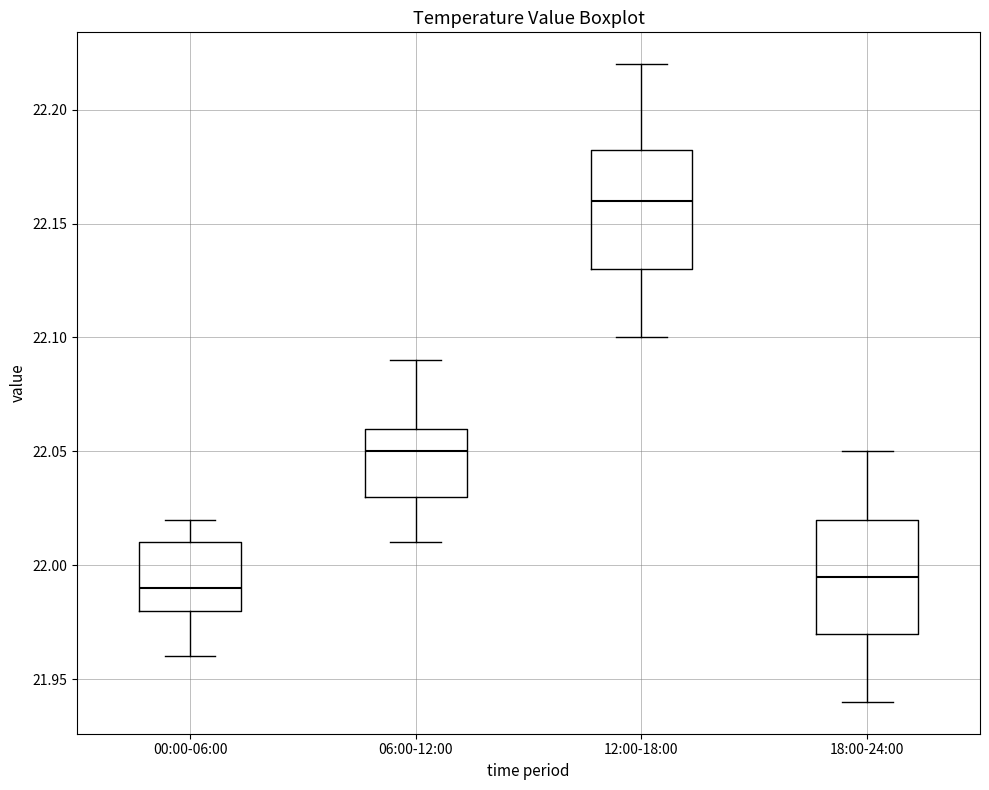

Where does the median line of the box for 00:00-06:00 sit on the y-axis? The values are not printed on the chart, so give them approximately, as read against the axis.

21.990